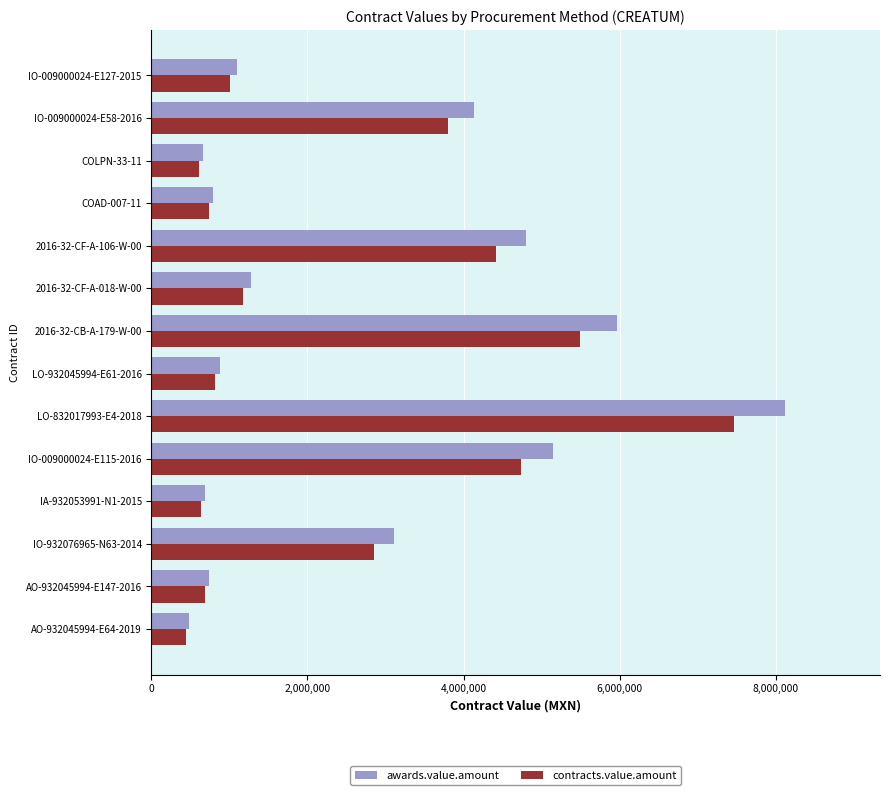

The contracts.value.amount series shows 6374690.5 at 2016-32-CF-A-106-W-00. True or false?

False